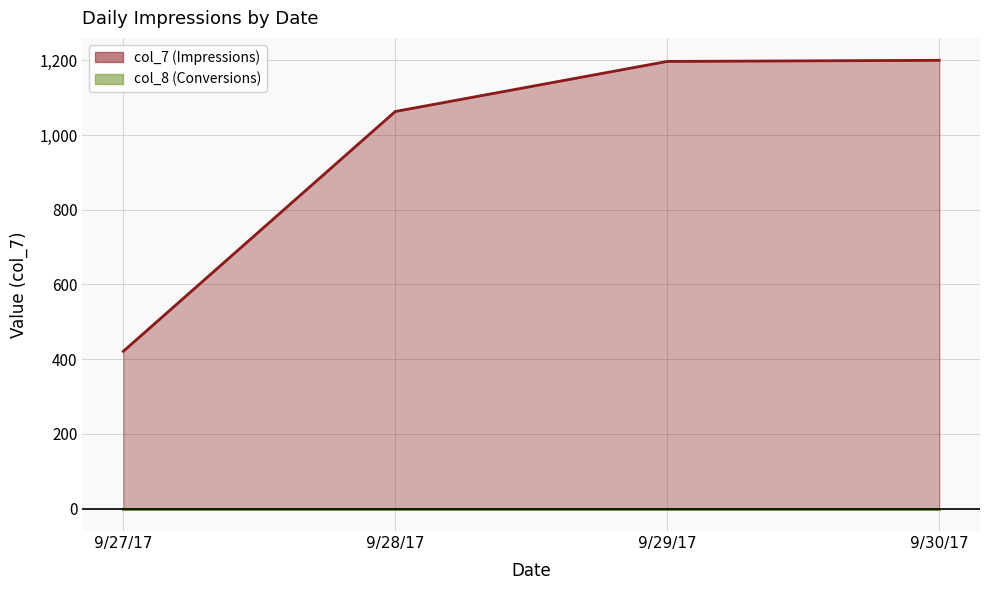

The col_7 series shows 5 at 9/29/17. True or false?

False